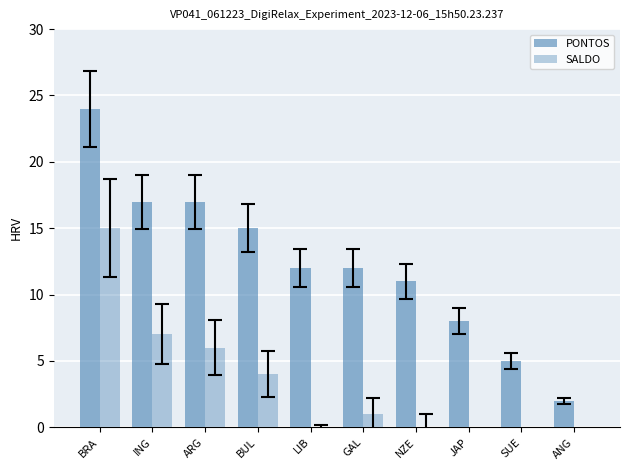

How many values in the SALDO series exceed 1?

4